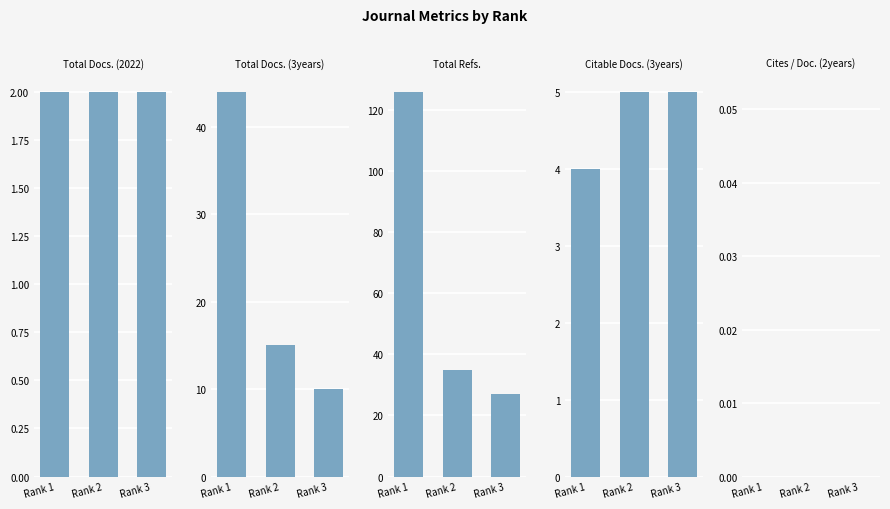

What is the value of the Total Refs. bar at the 2nd from the left?

35